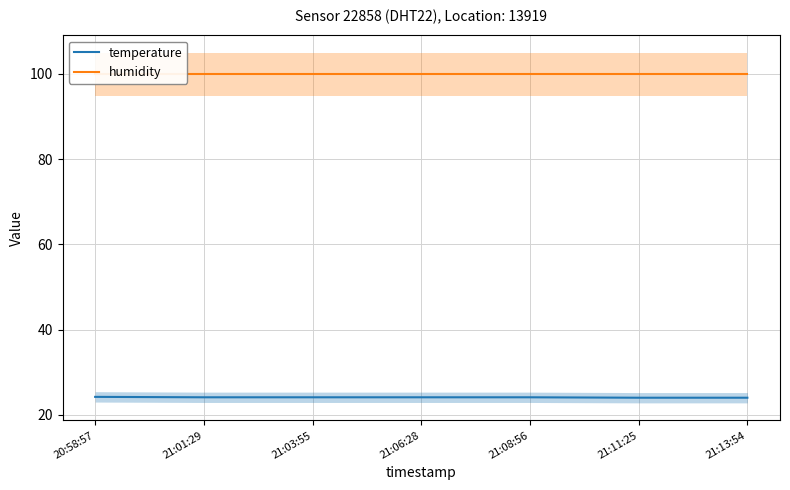

True or false: humidity has more than 0 interior local peaks.

False